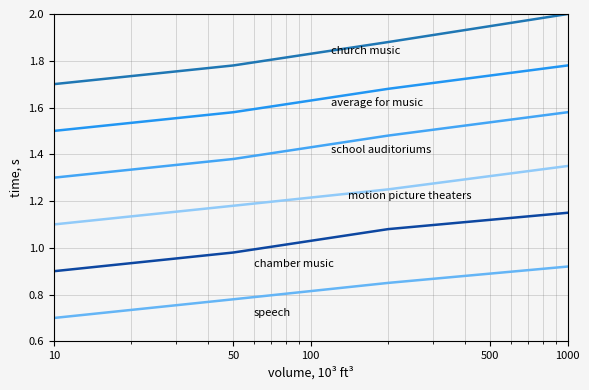

How many categories are shown in the chart?

4